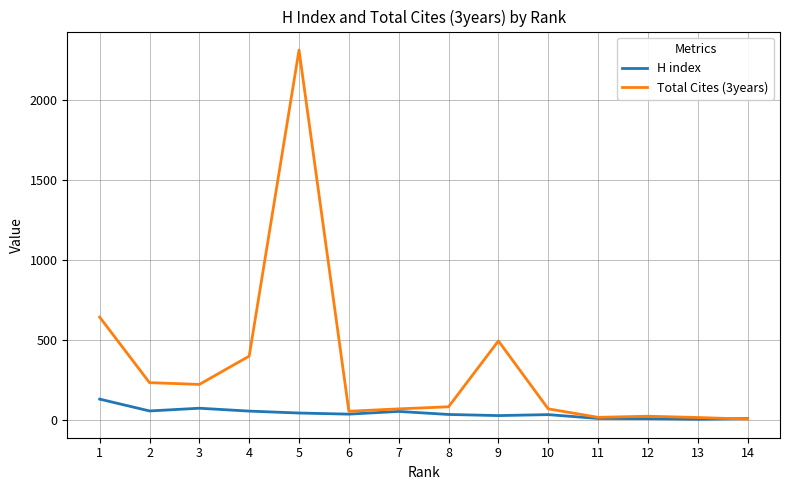

Which label corresponds to the largest value in the chart?

5